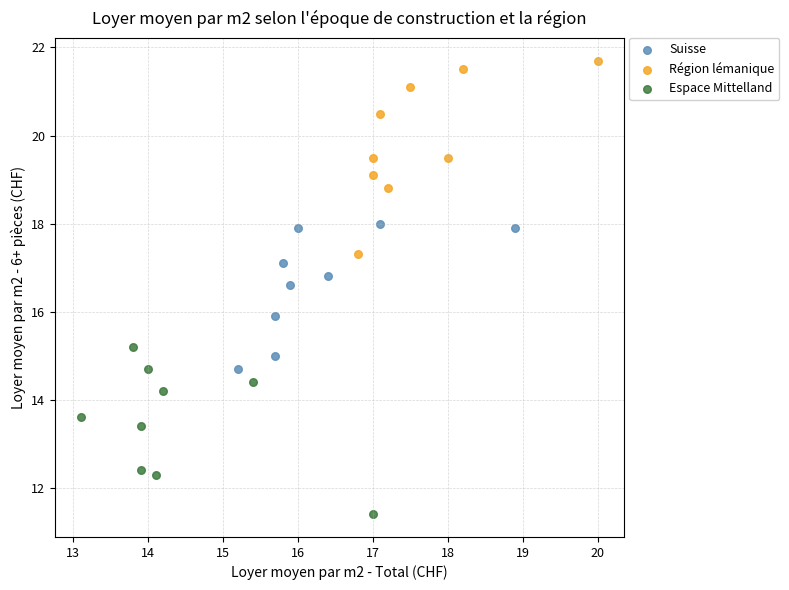

Which series has the widest spread of Y values?

Région lémanique